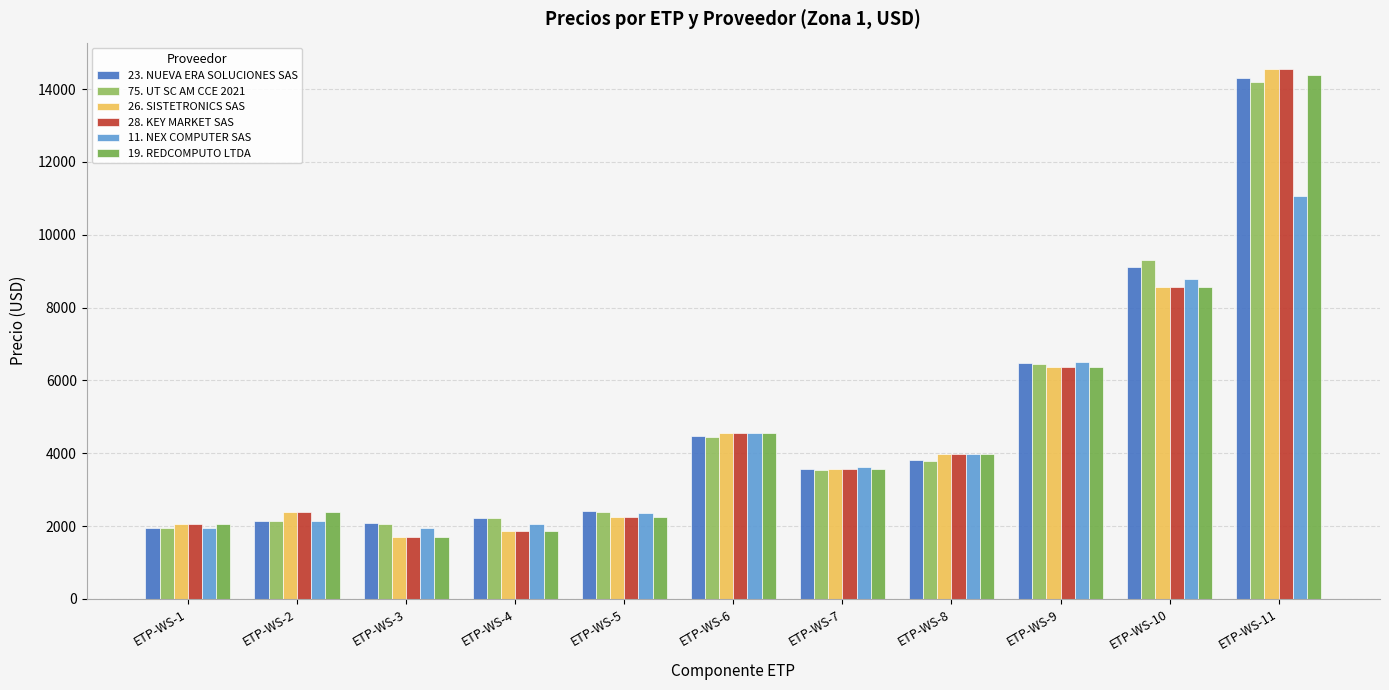

What is the sum of all 75. UT SC AM CCE 2021 values?

52471